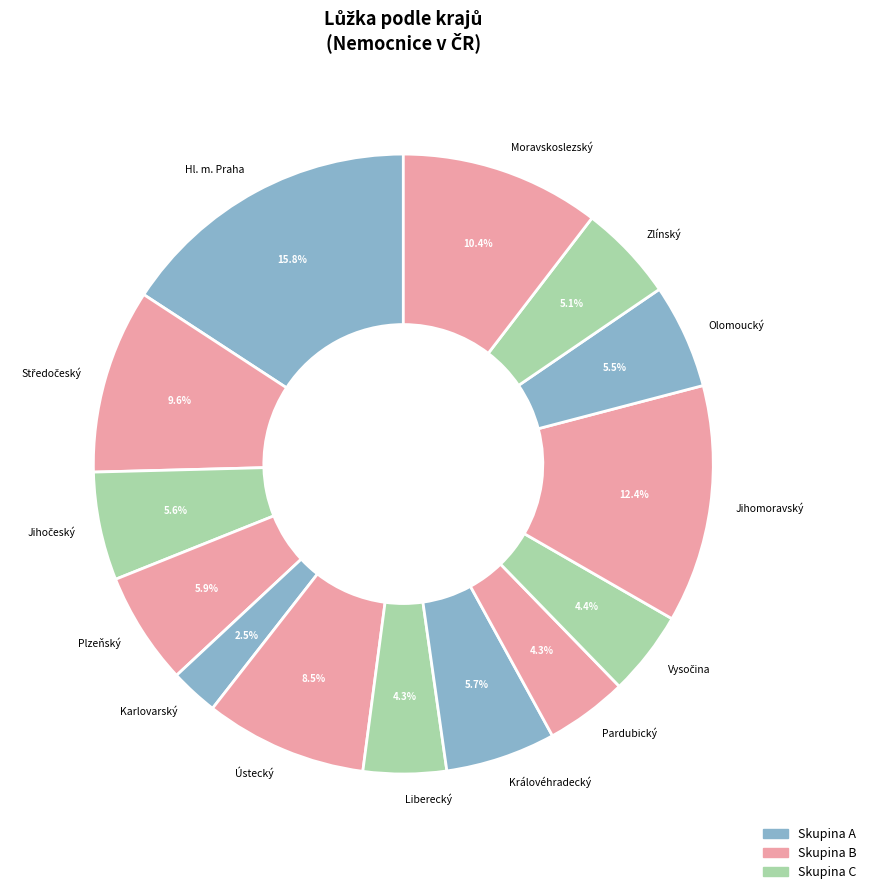

Between Pardubický and Zlínský, which is larger?

Zlínský